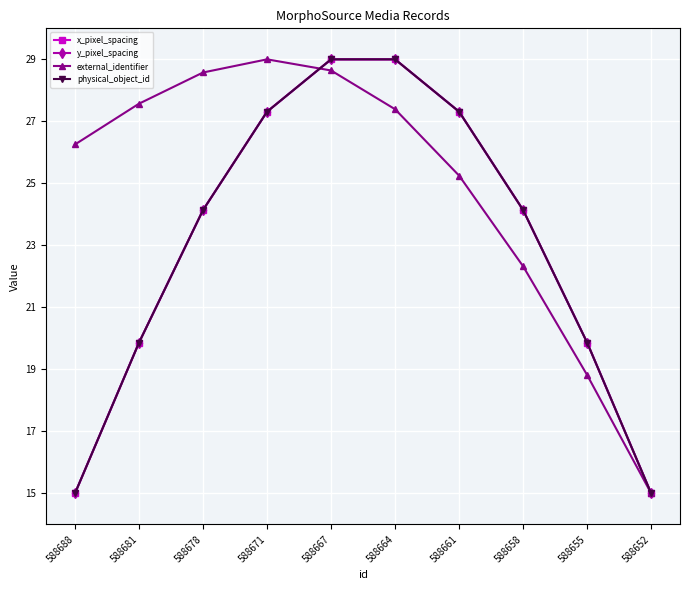

Which label corresponds to the smallest value in the chart?

588688